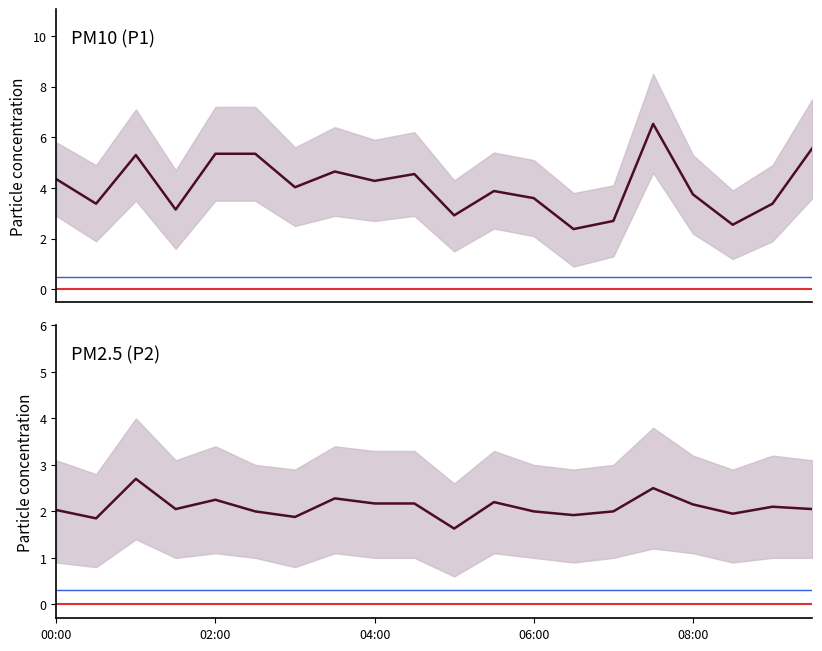

What is the difference between the second highest and minimum values in the P1 series?

3.2